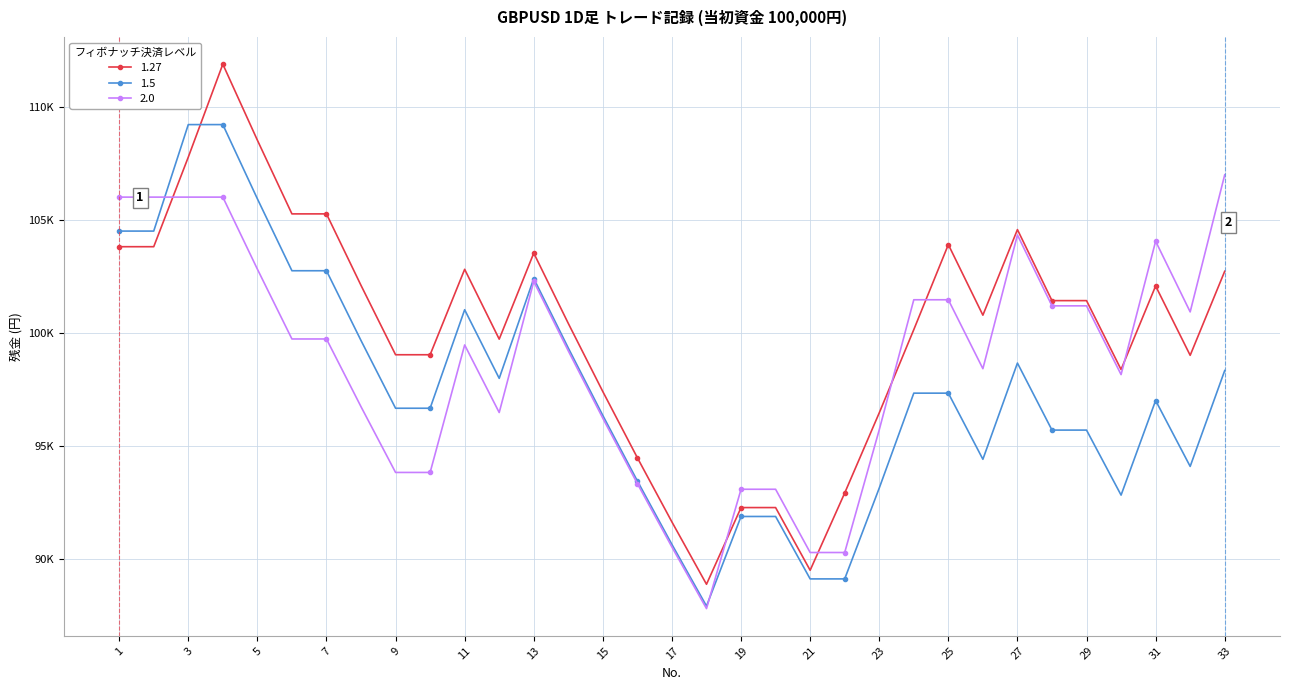

What are all the series names shown in the legend?

1.27, 1.5, 2.0